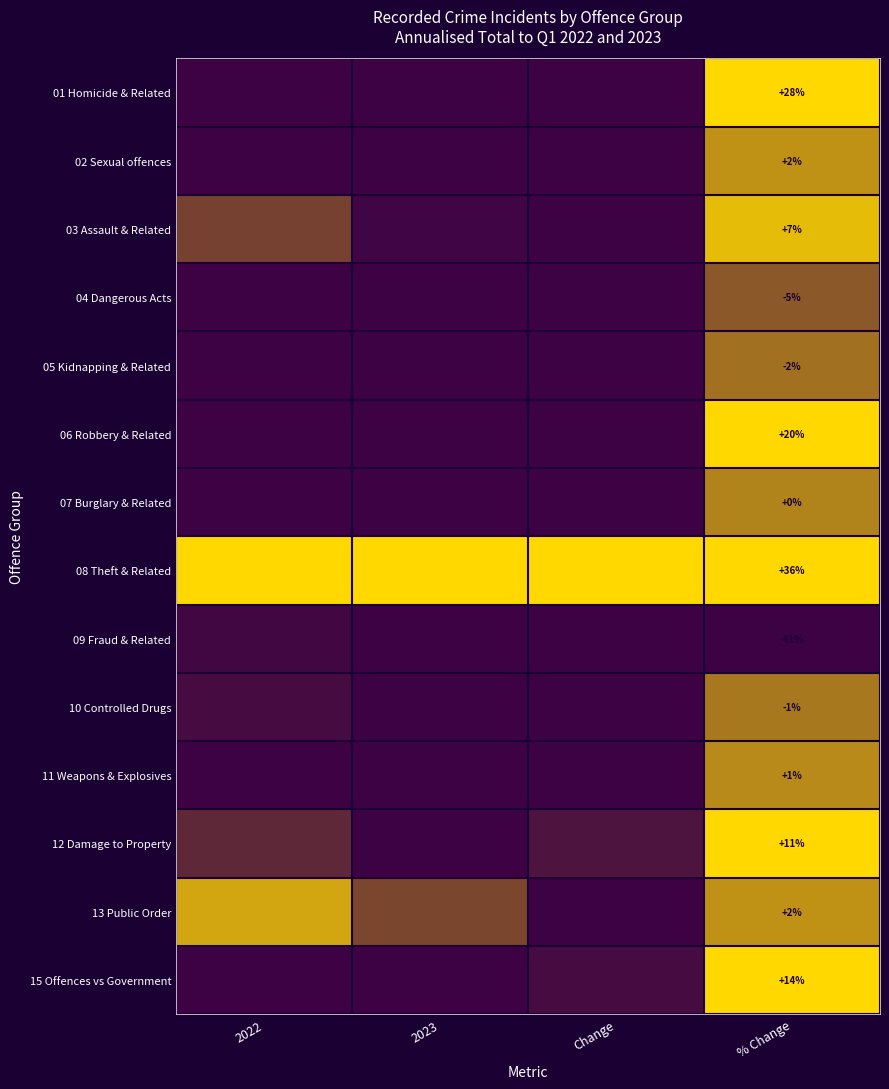

Rank the categories by 08 Theft & Related value from lowest to highest.

2022, 2023, Change, % Change